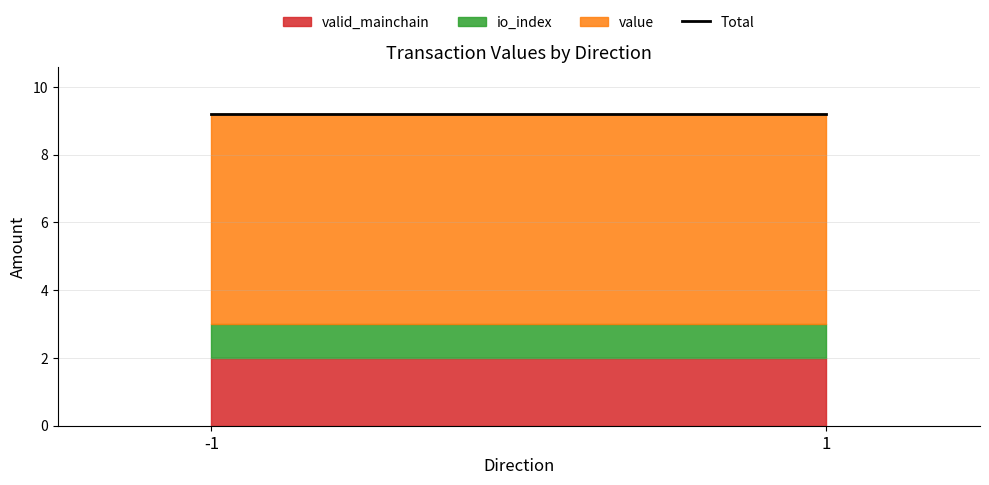

At which category does value reach its first local peak?

-1